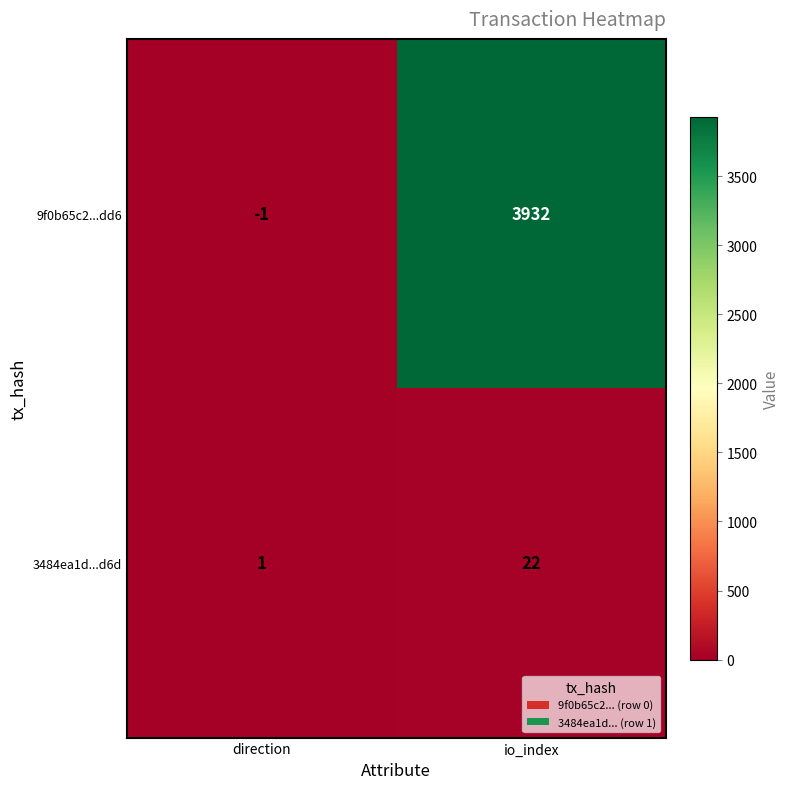

Is it true that 9f0b65c2...dd6 equals 3932 at io_index?

True